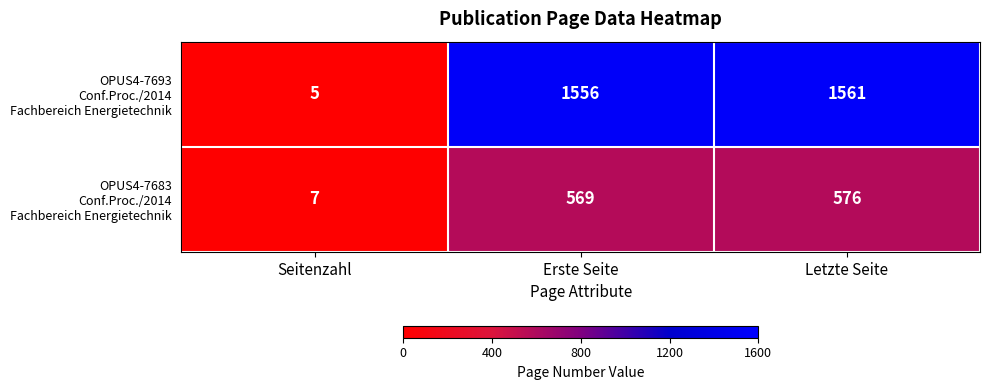

At which category does the chart reach its peak across all series?

Letzte Seite